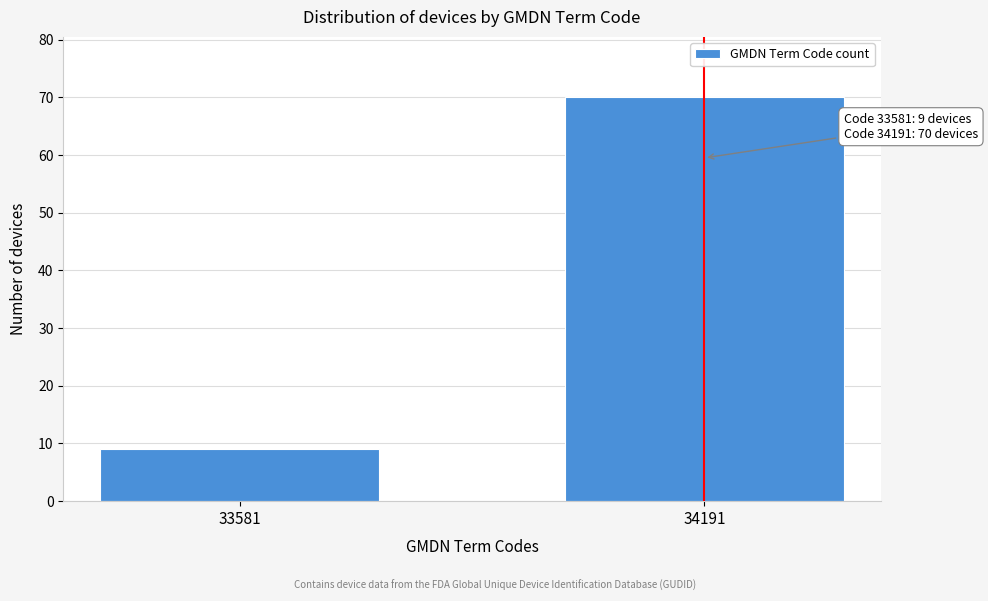

Reading right to left, what are all the values shown in this chart?

34191=70	33581=9